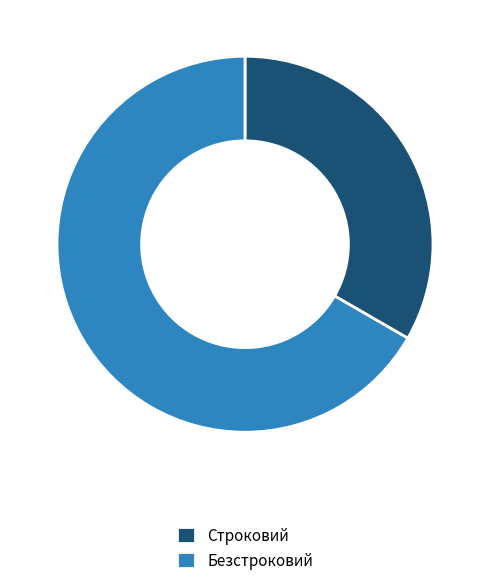

Is it true that Строковий is 22% of the pie?

False